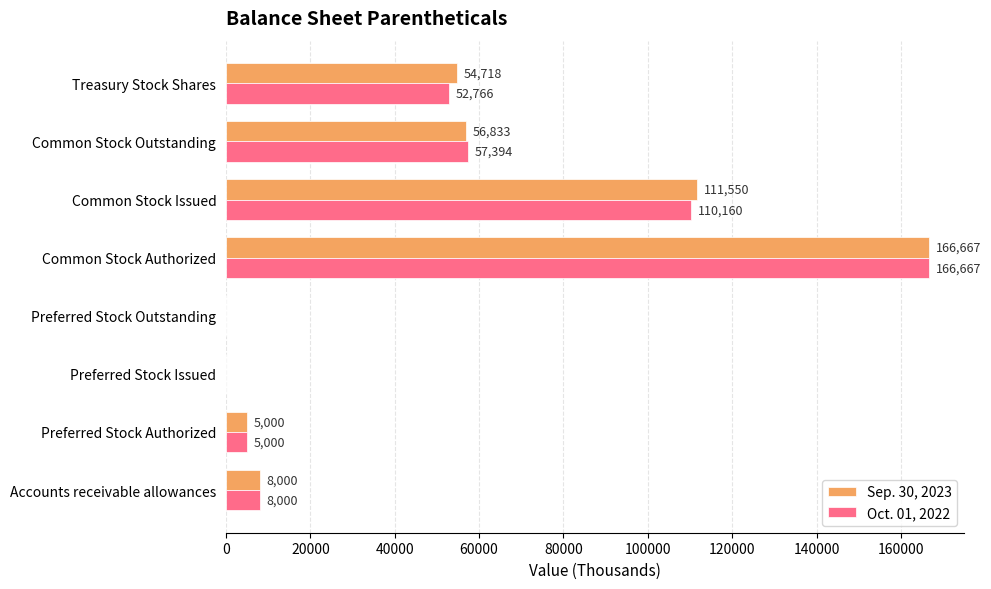

How many distinct data groups are displayed?

2